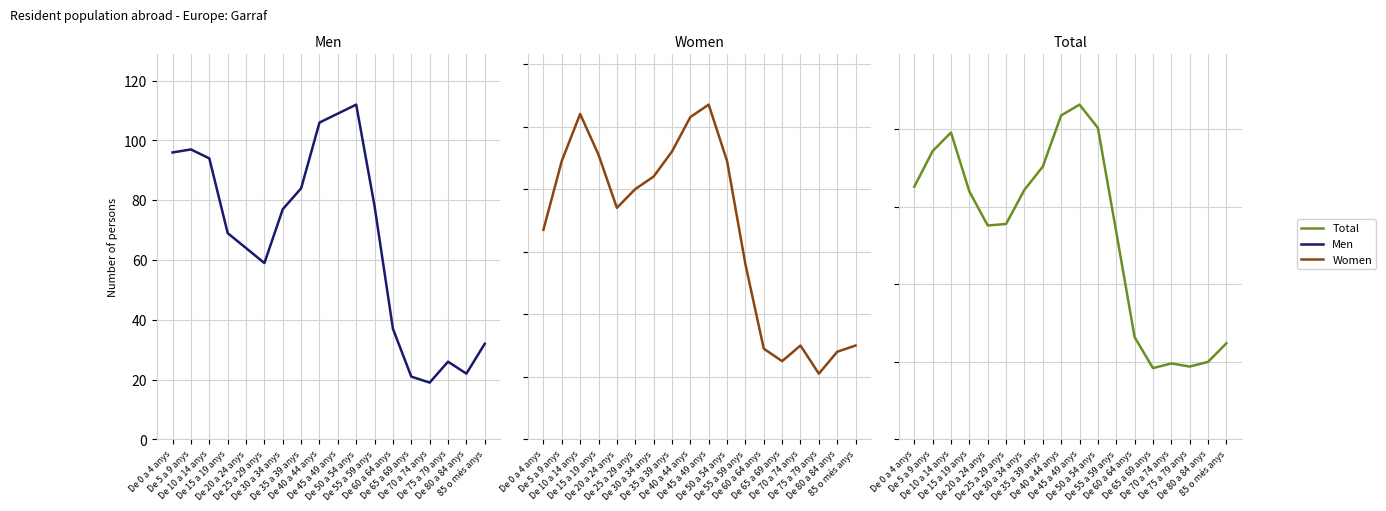

Where do Men and Women first cross each other?

De 5 a 9 anys and De 10 a 14 anys